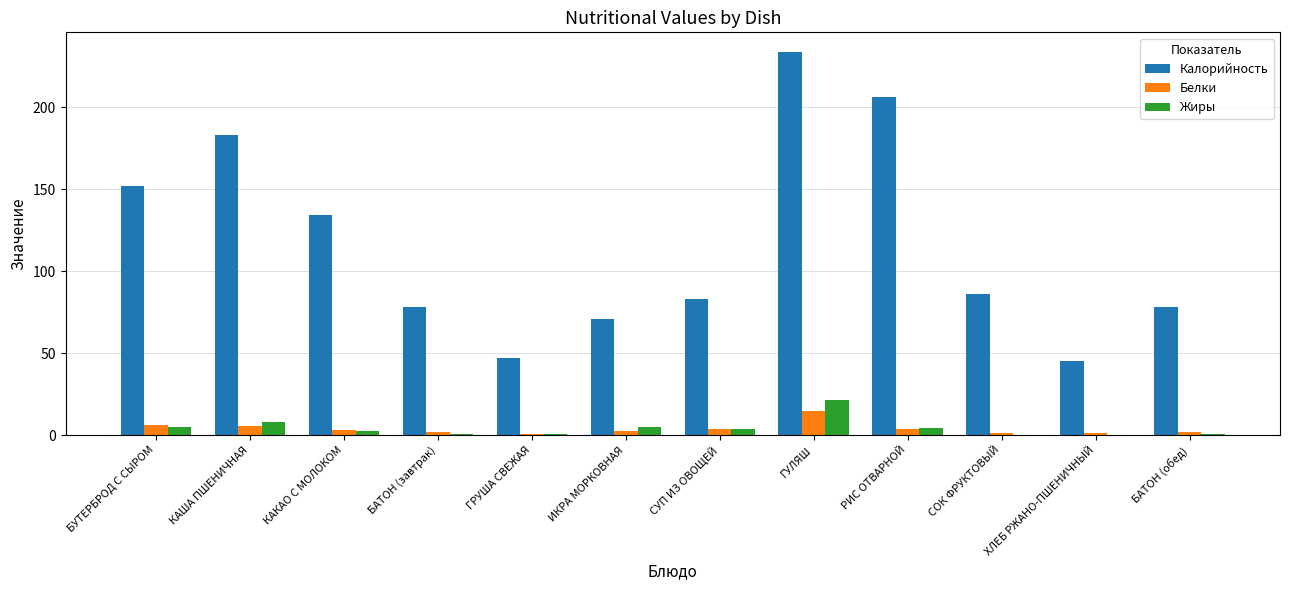

Between БУТЕРБРОД С СЫРОМ and КАША ПШЕНИЧНАЯ, which series saw the biggest shift?

Калорийность